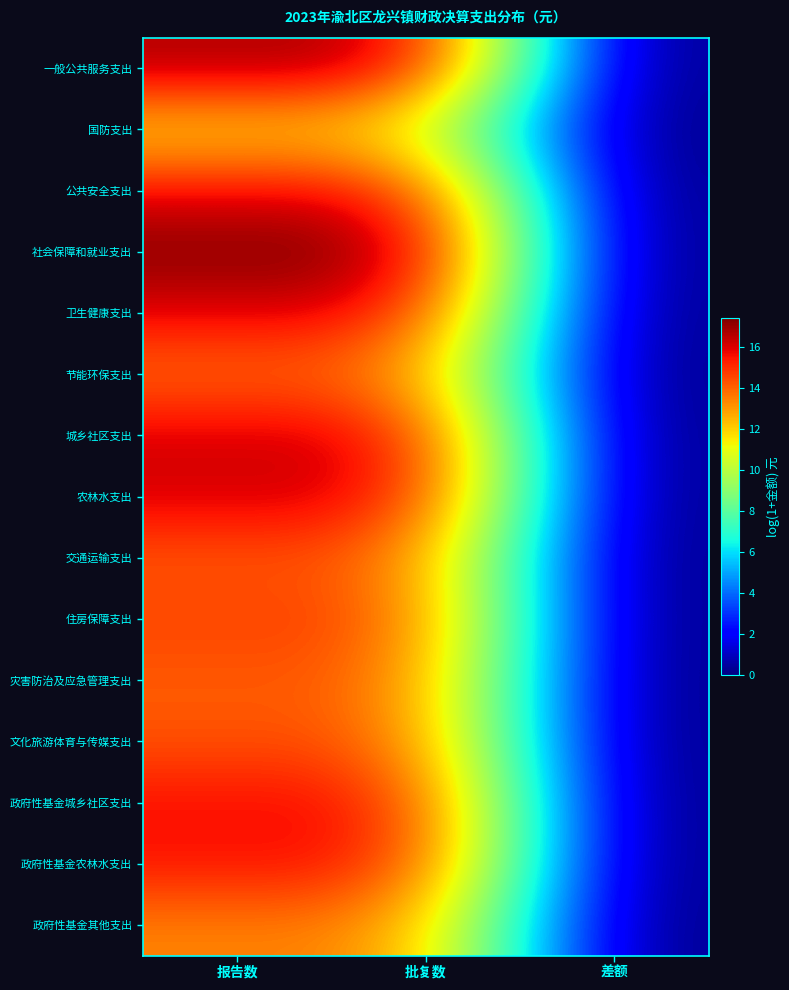

Rank the series by their maximum value, from highest to lowest.

社会保障和就业支出, 一般公共服务支出, 城乡社区支出, 农林水支出, 卫生健康支出, 公共安全支出, 政府性基金城乡社区支出, 政府性基金农林水支出, 住房保障支出, 文化旅游体育与传媒支出, 交通运输支出, 灾害防治及应急管理支出, 节能环保支出, 政府性基金其他支出, 国防支出